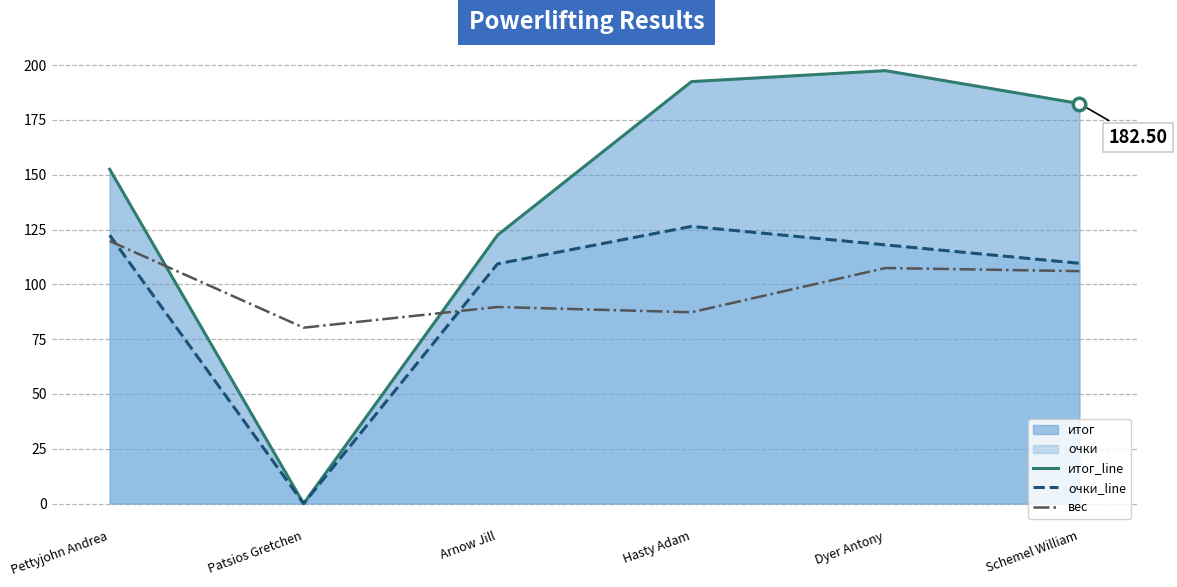

How many interior local peaks does the итог_line series have?

1